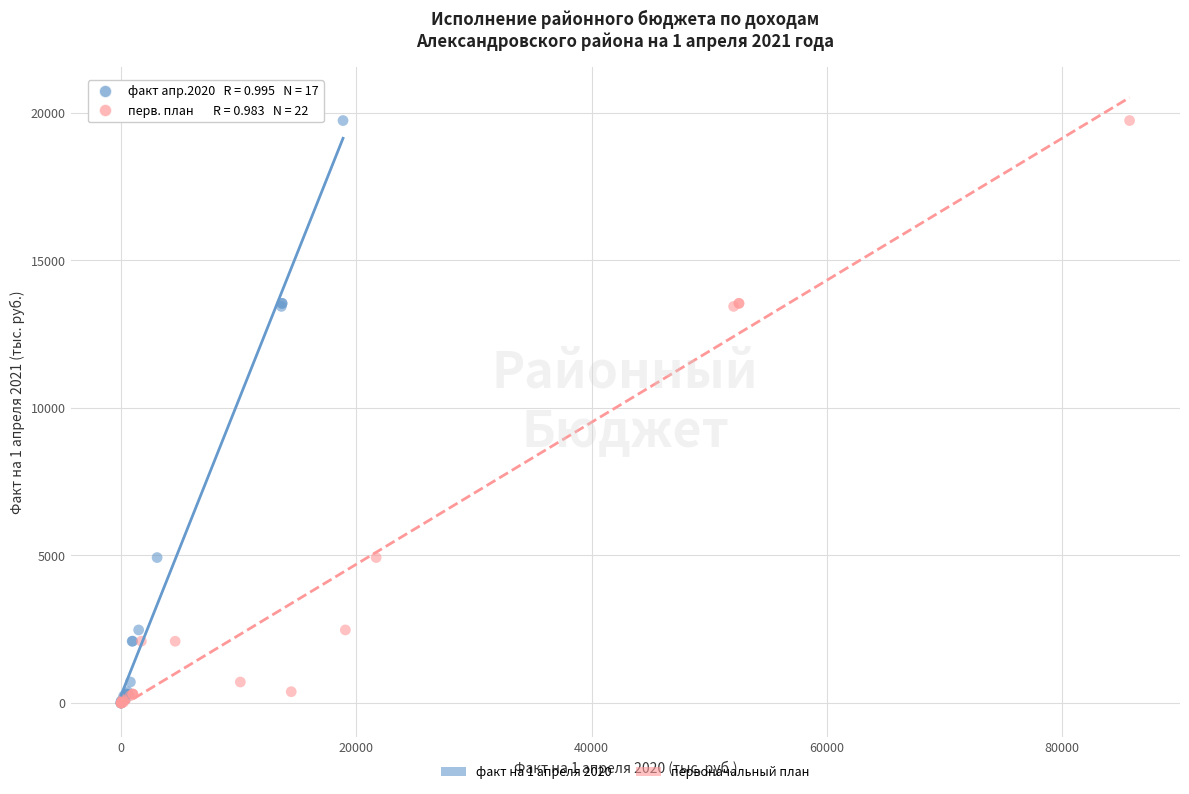

What are all the series names shown in the legend?

факт на 1 апреля 2020, первоначальный план